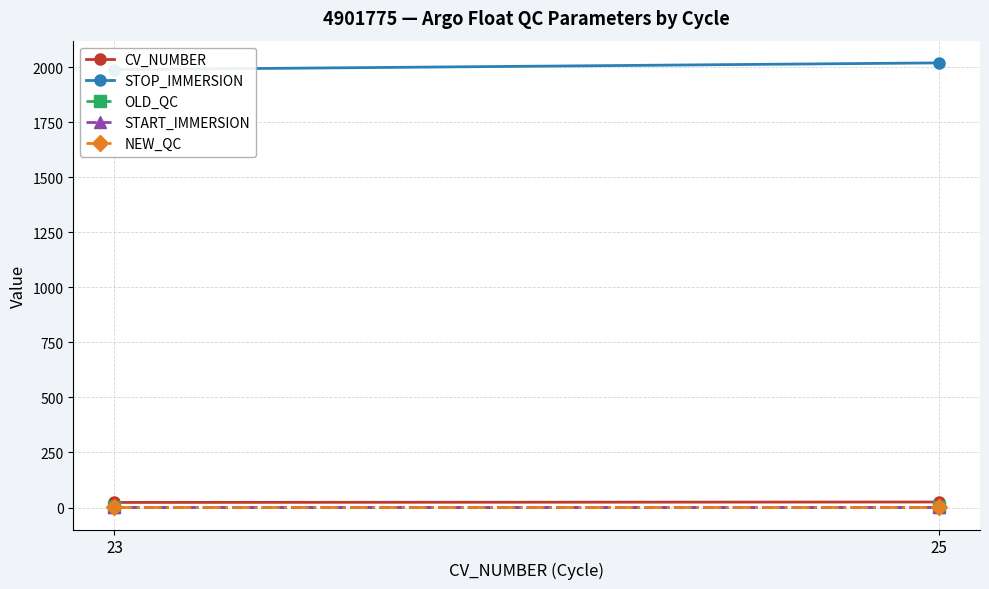

Which category has the lowest value across all series?

23